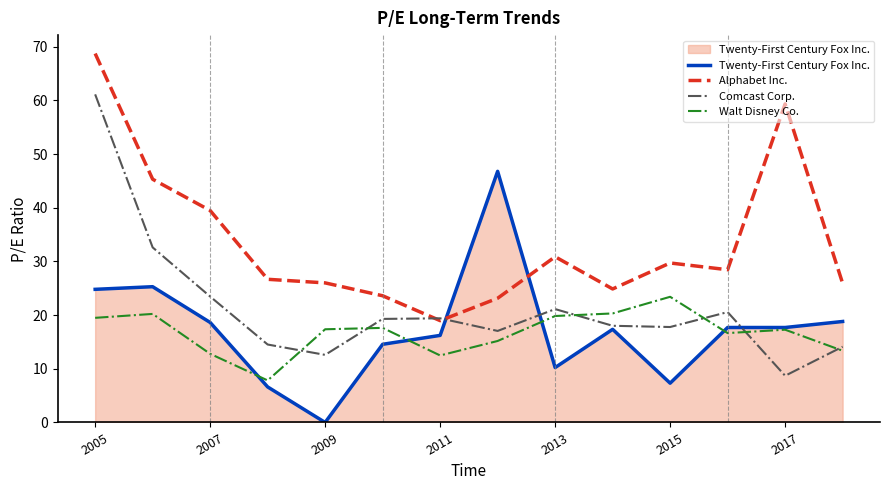

True or false: Comcast Corp. and Walt Disney Co. intersect in this chart.

True